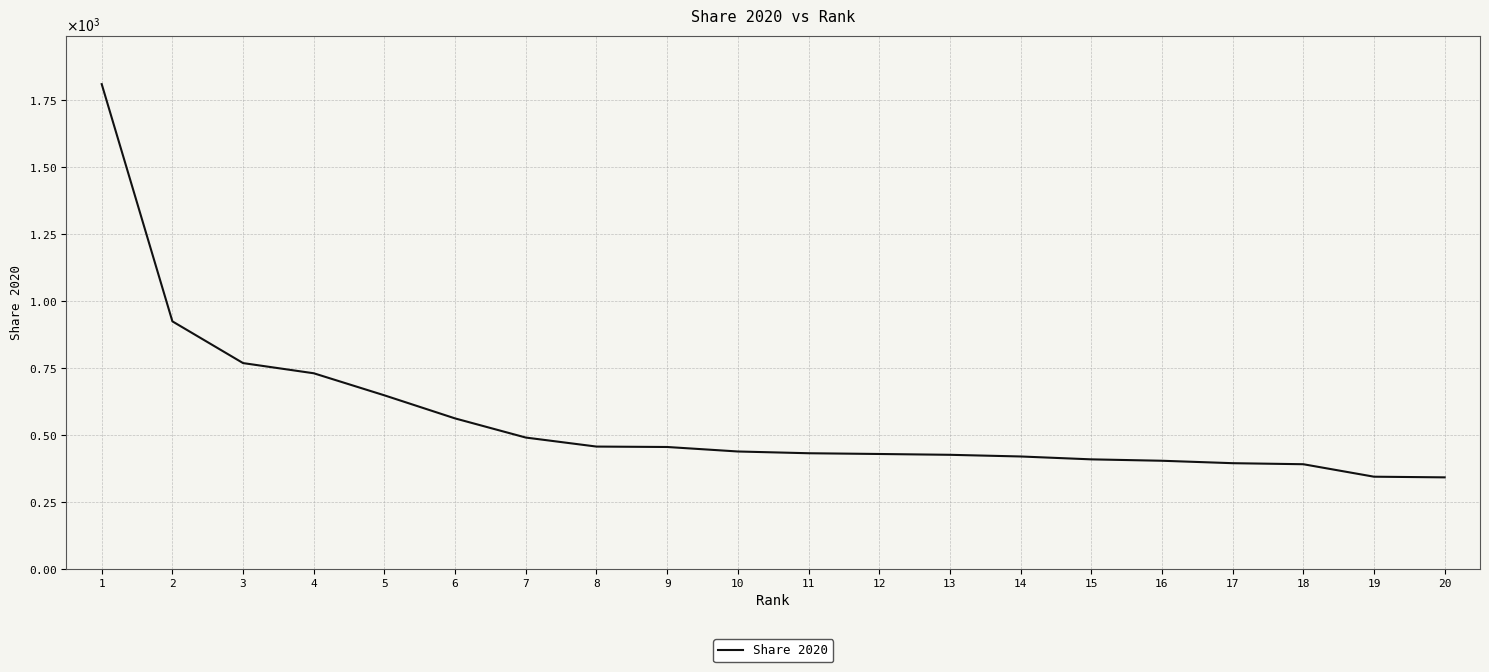

Does the chart display data point markers on the line(s)?

No